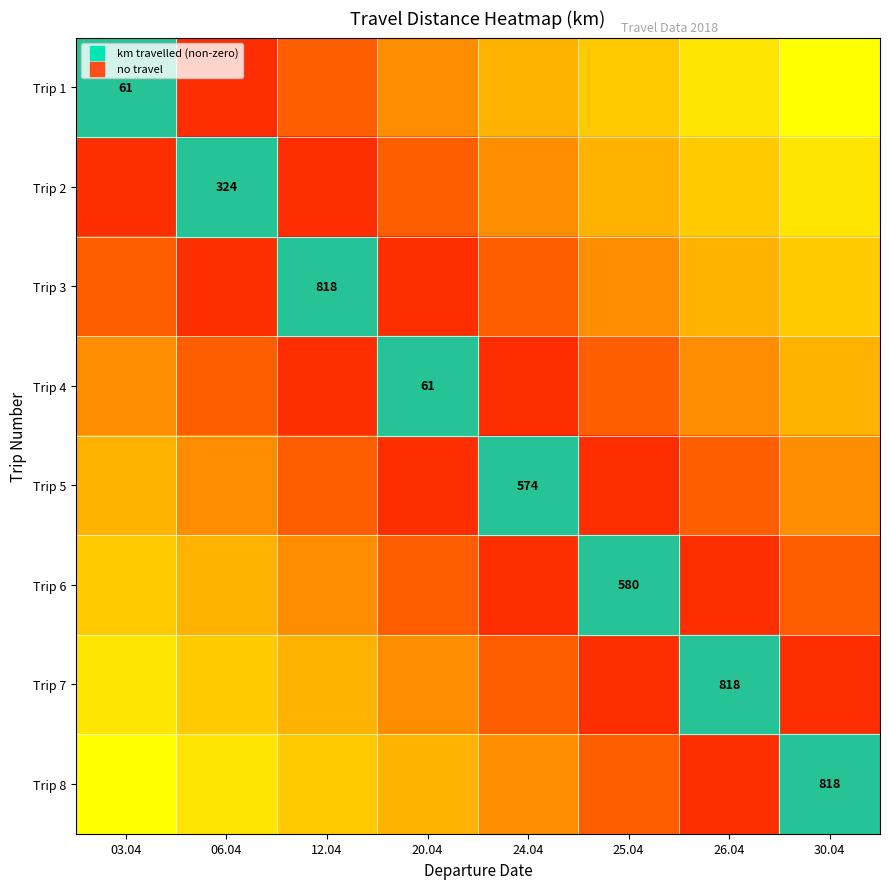

What is the difference between the maximum and second lowest values in the Trip 2 series?

0.6